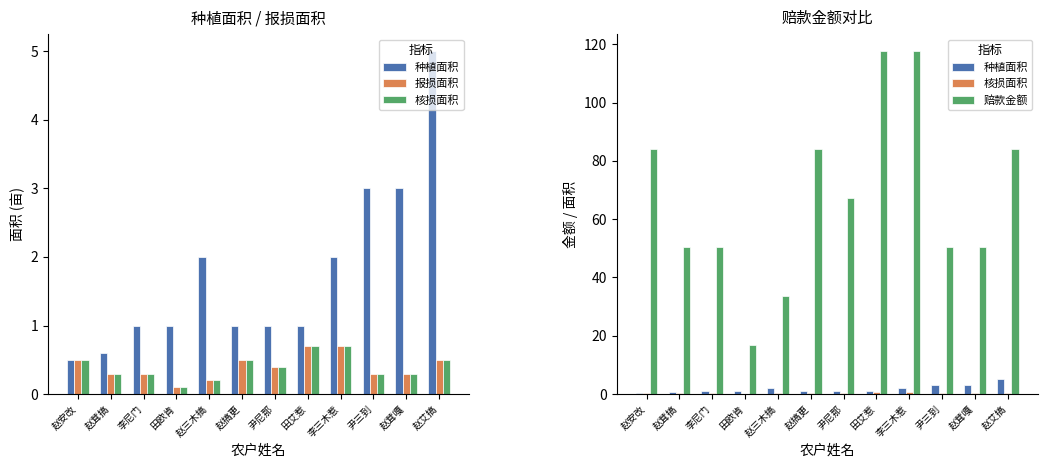

What is the approximate value of 报损面积 at 李三木惹?

0.7